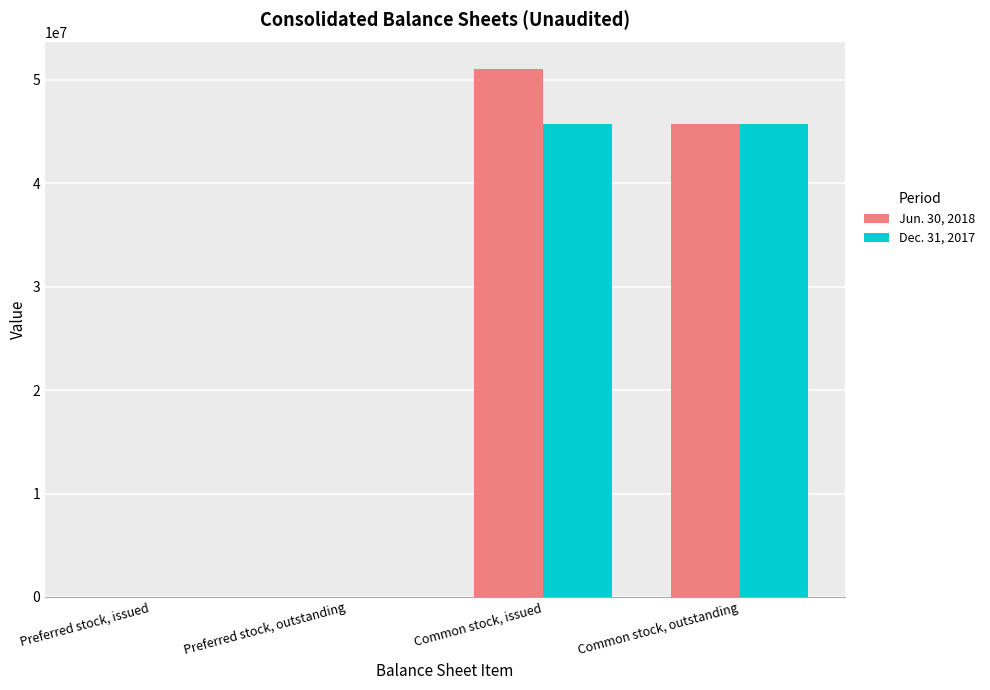

What is the total value across all series at Preferred stock, issued?

9520